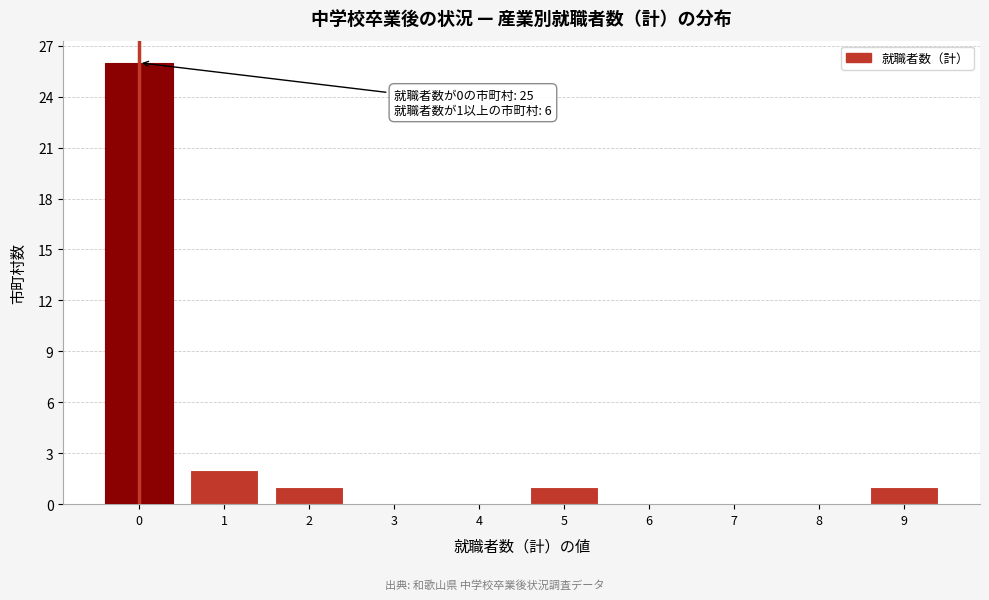

Reading left to right, list all the values displayed in this chart.

0=26	1=2	2=1	3=0	4=0	5=1	6=0	7=0	8=0	9=1